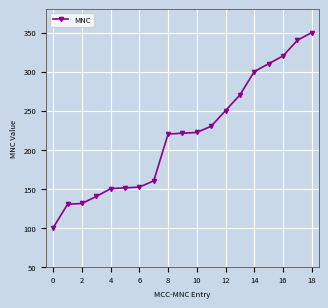

What is the value of the 2nd point from the left?

130